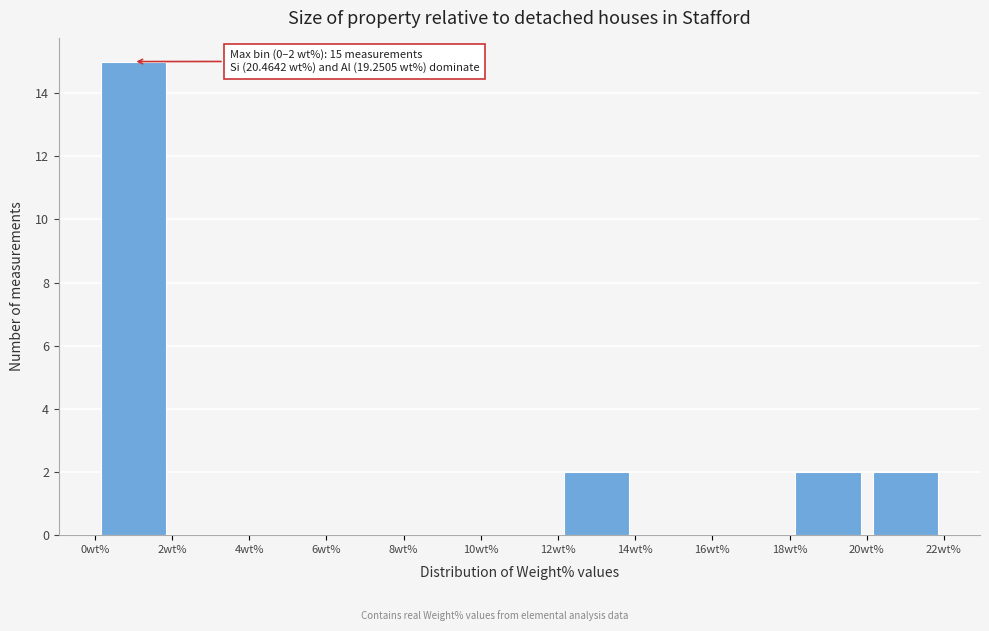

Over which range of the x-axis is the bar tallest?

0 to 2